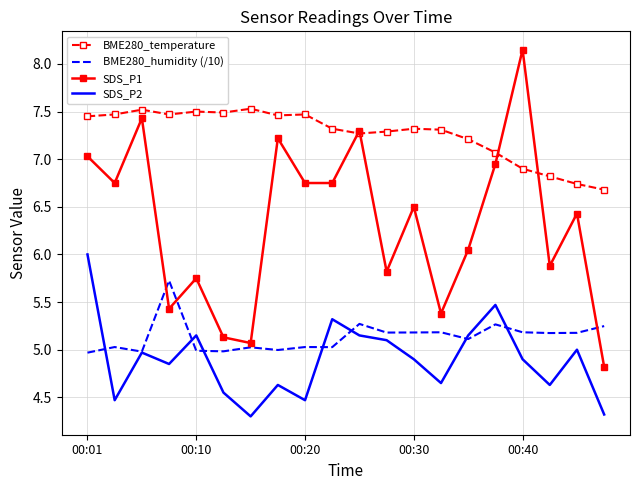

True or false: BME280_temperature and SDS_P2 cross at least once.

False